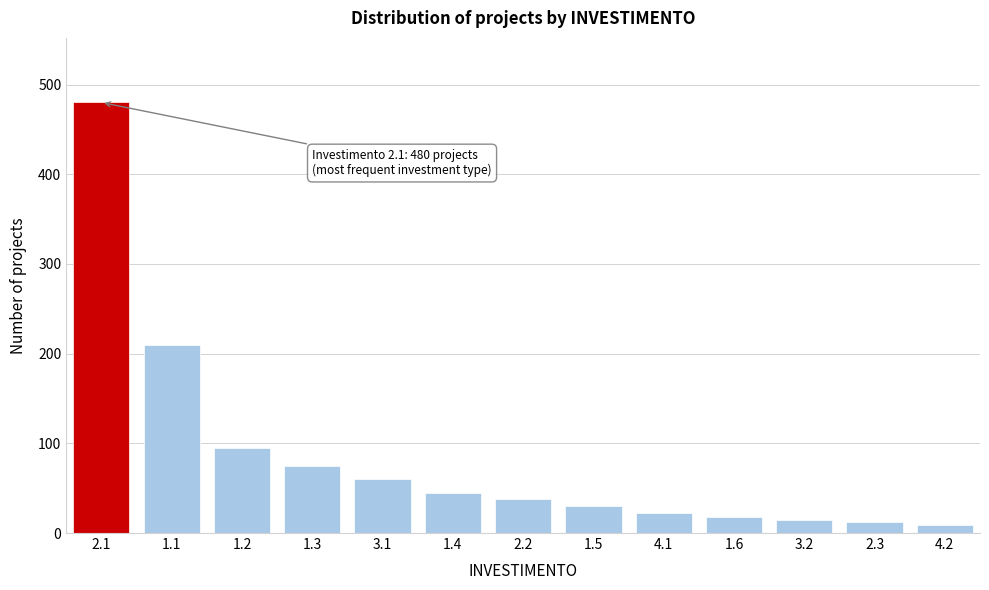

Reading left to right, what are all the values shown in this chart?

480	210	95	75	60	45	38	30	22	18	15	12	9